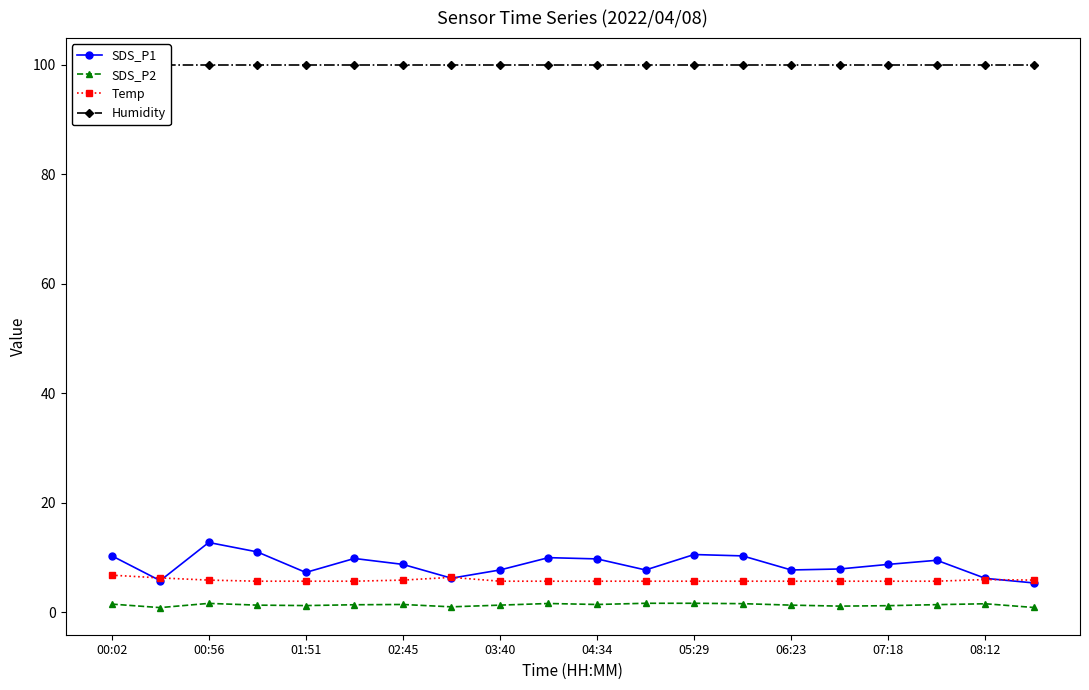

Which series has the widest spread of values?

SDS_P1